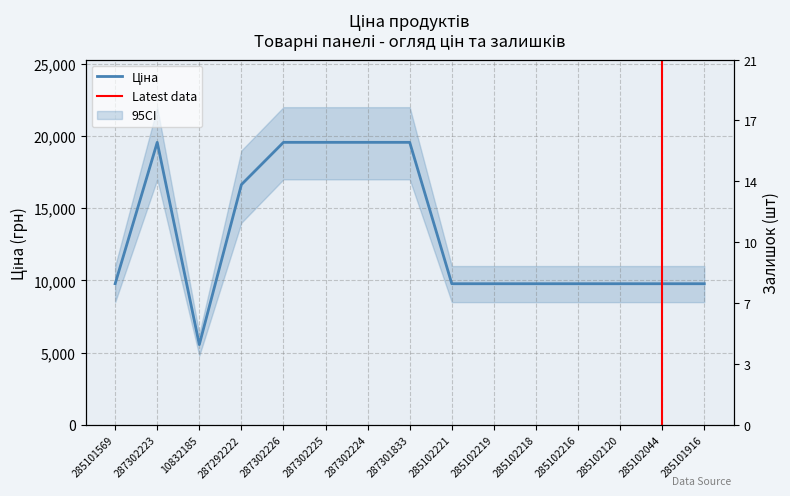

Is the value of Залишок at 287301833 greater than the value of Ціна at 287302224?

No